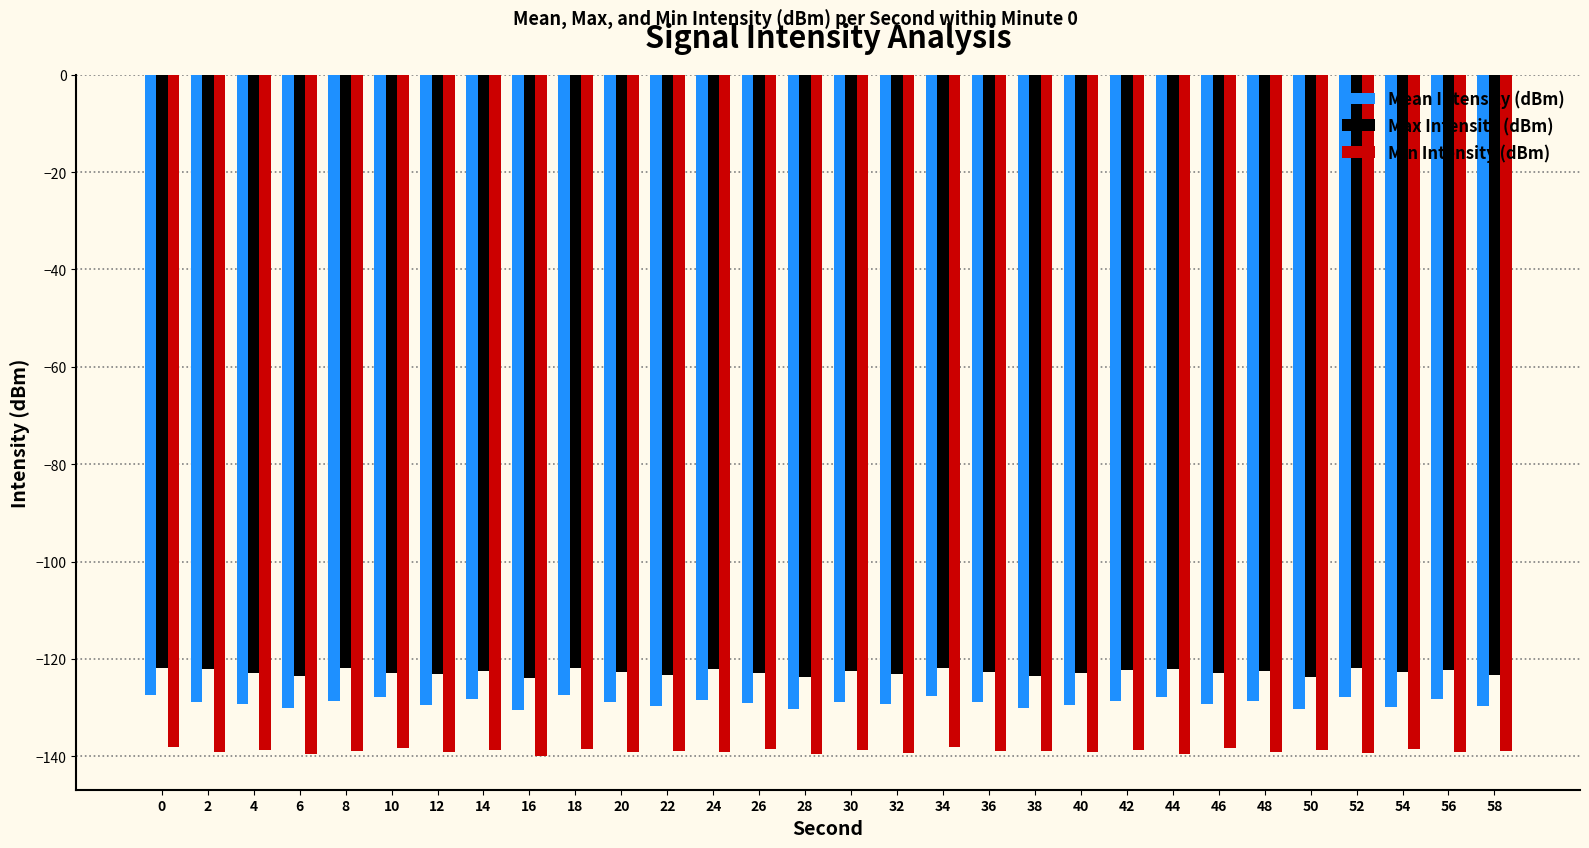

How many data points does each series have?

30